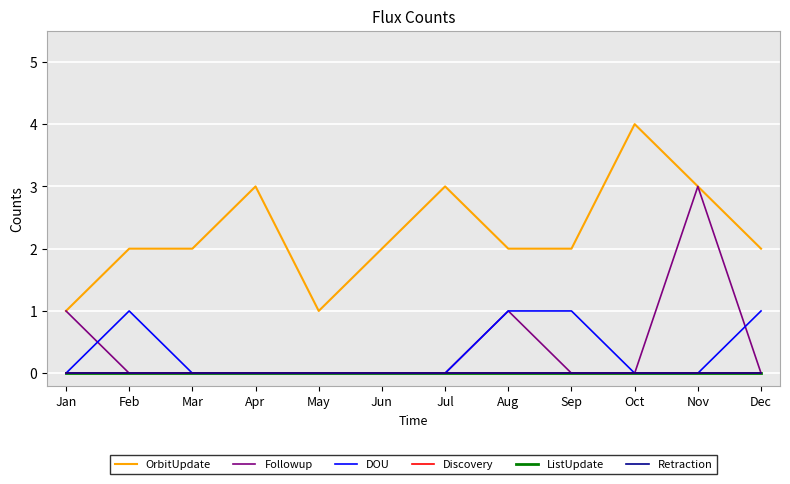

Does the chart have visible grid lines?

Yes